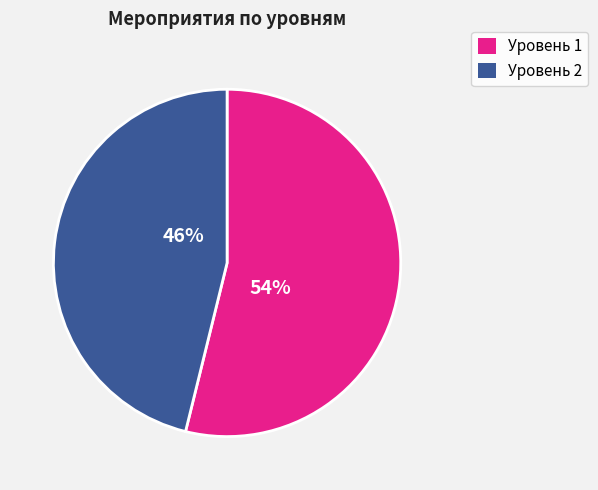

Does Уровень 2 represent more than half of the total?

No